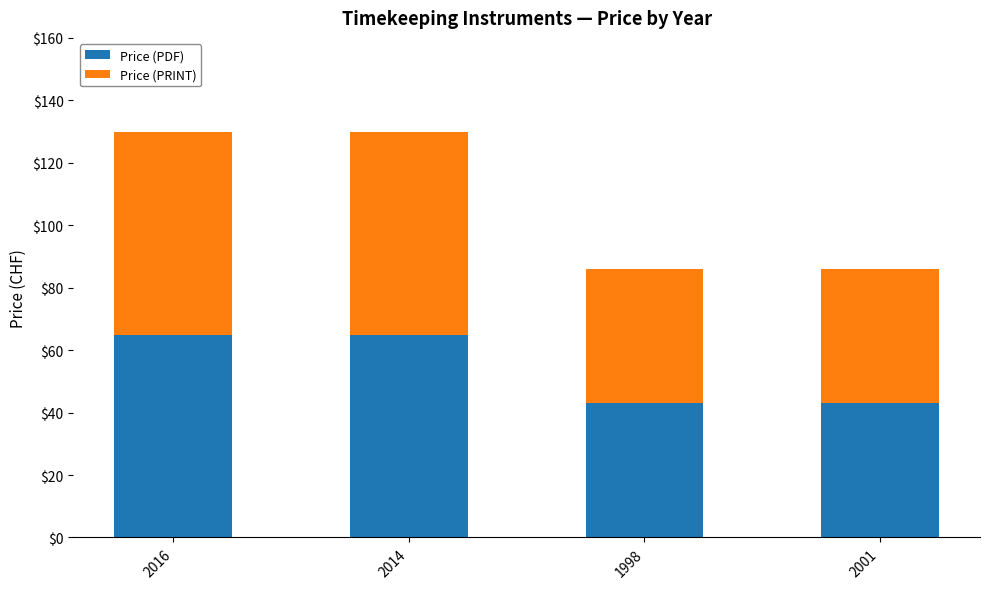

Are the bars horizontal?

No